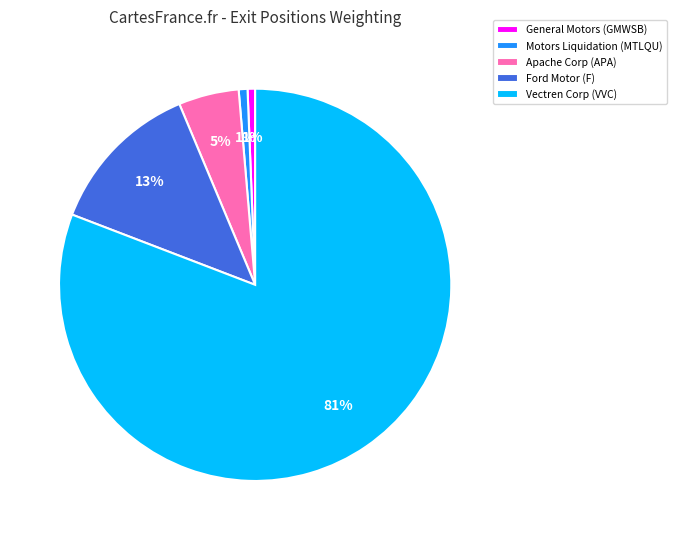

Is the sum of Vectren Corp (VVC) and Motors Liquidation (MTLQU) greater than half?

Yes